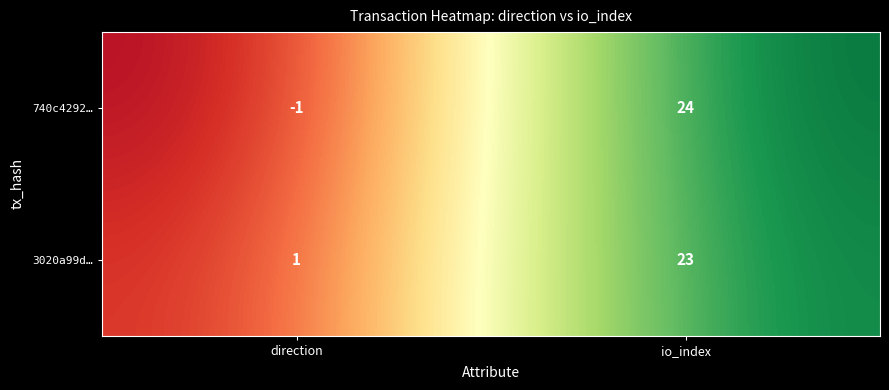

List the series in order of their overall mean, highest first.

3020a99d…, 740c4292…